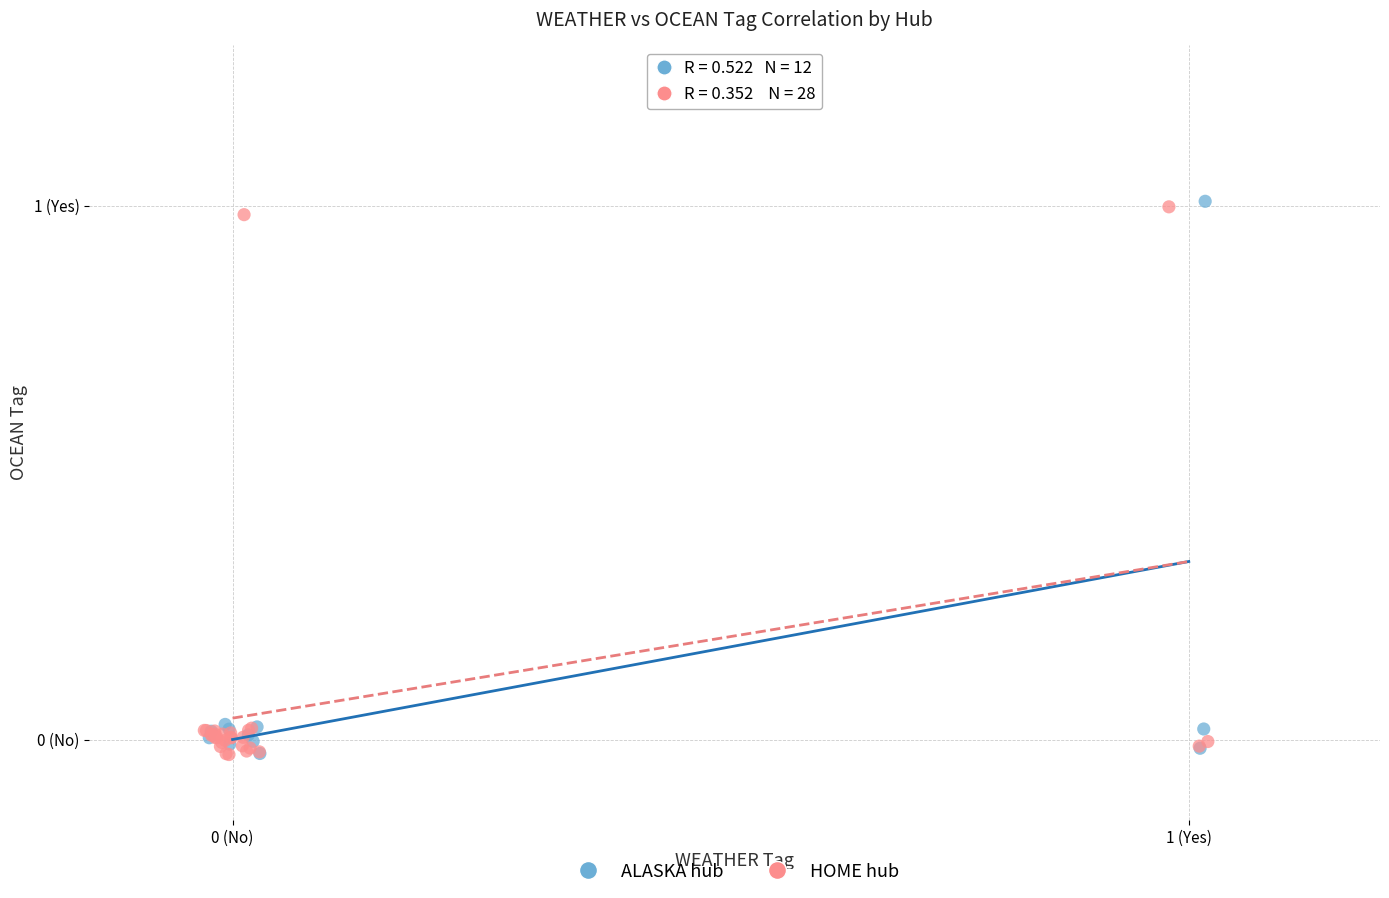

What are all the series names shown in the legend?

ALASKA hub, HOME hub